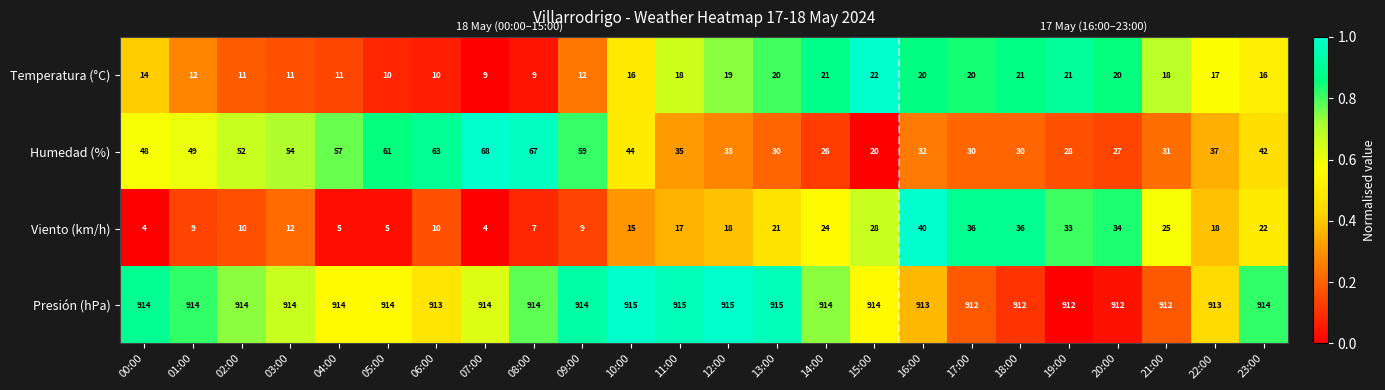

Is it true that Viento (km/h) equals 50 at 17:00?

False